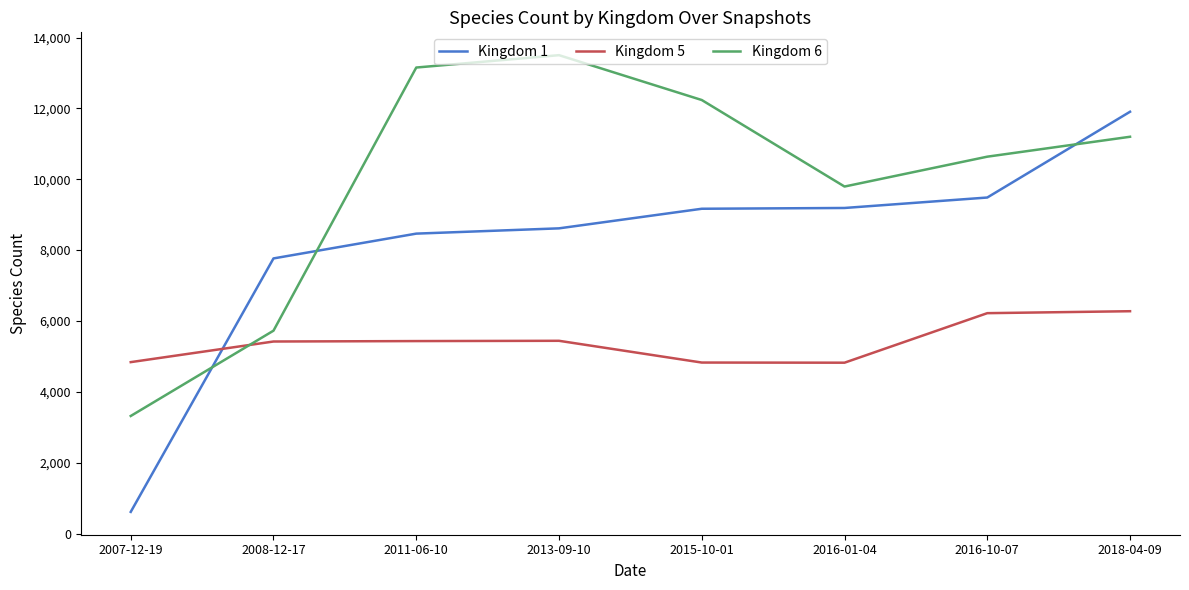

What is the difference between the highest and lowest values at 2016-01-04?

4972